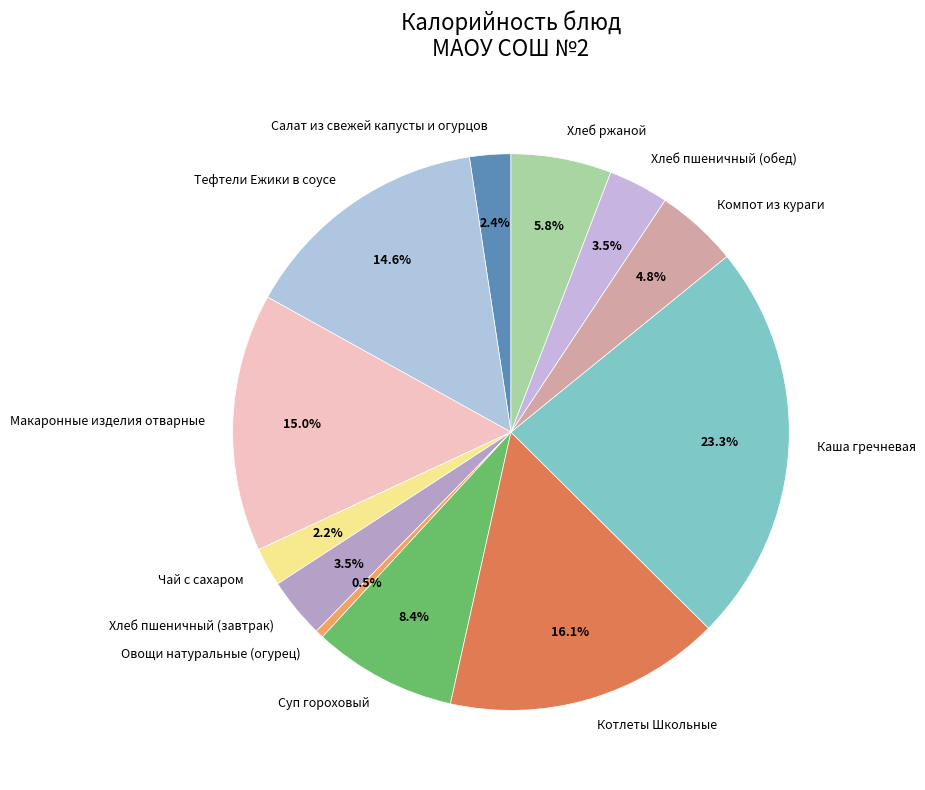

What is the smallest slice in the pie chart?

Овощи натуральные (огурец)